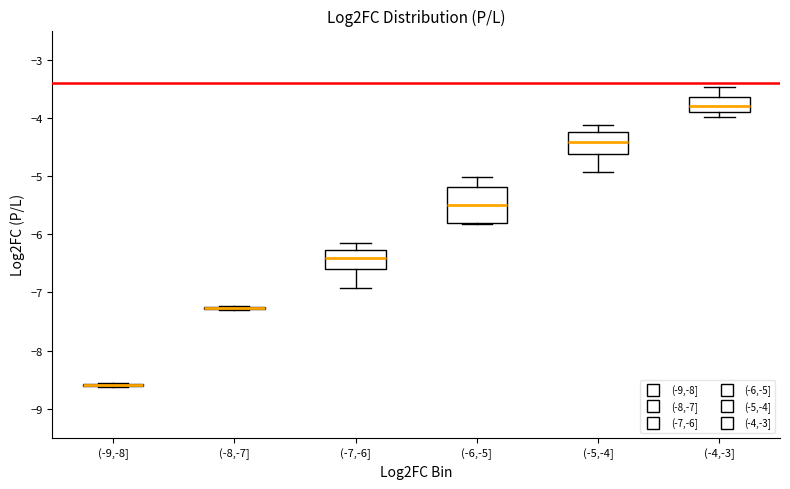

Reading left to right, read every box against the y-axis: the position of its median line, the range the box covers, and the ends of its whiskers. The values are not printed on the chart, so give them approximately, as read against the axis.

(-9,-8]: box collapsed to a line at -8.6, whiskers -8.6 to -8.5
(-8,-7]: box collapsed to a line at -7.3, whiskers -7.3 to -7.2
(-7,-6]: median -6.4, box -6.6 to -6.3, whiskers -6.9 to -6.1
(-6,-5]: median -5.5, box -5.8 to -5.2, whiskers -5.8 (just below the box's lower edge) to -5.0
(-5,-4]: median -4.4, box -4.6 to -4.2, whiskers -4.9 to -4.1
(-4,-3]: median -3.8, box -3.9 to -3.6, whiskers -4.0 to -3.5